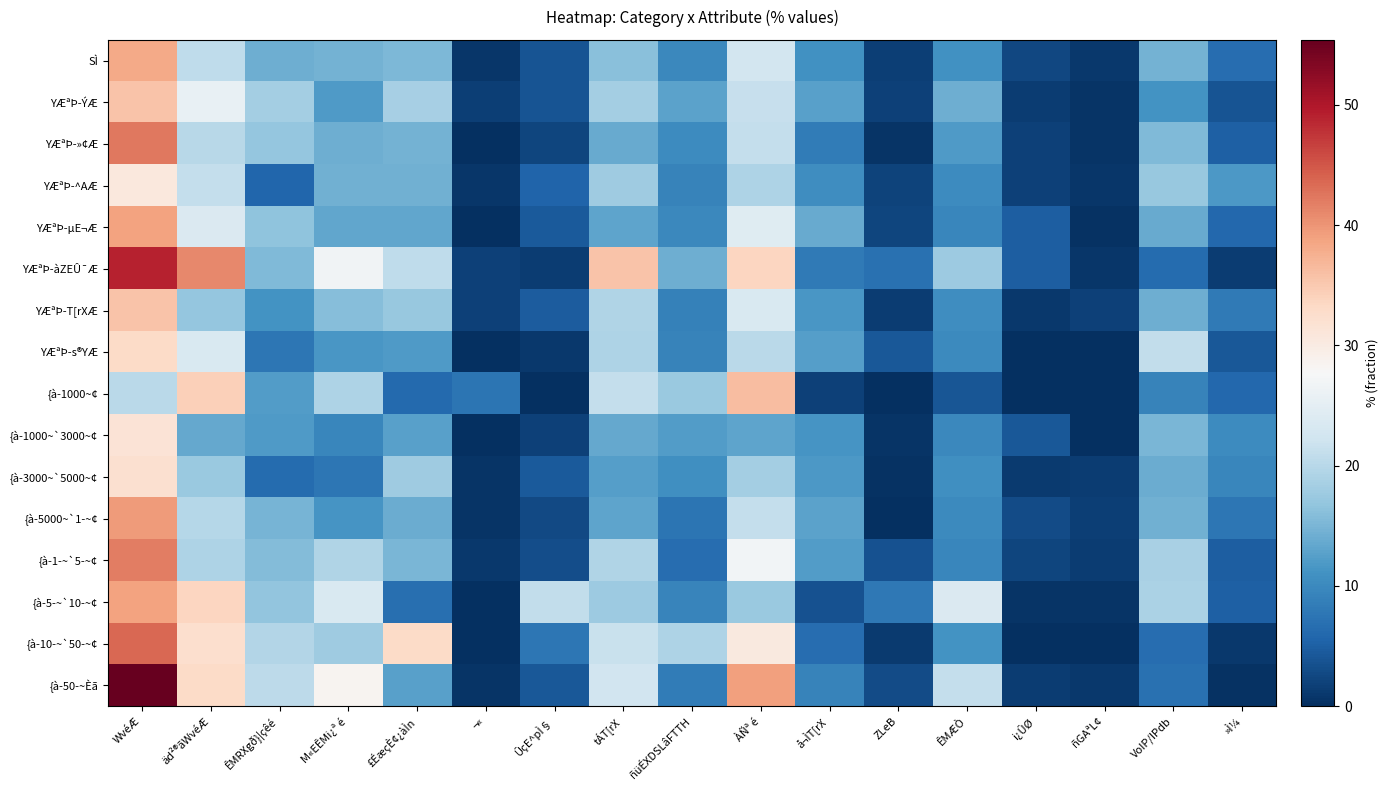

At which category is the sum across all series the highest?

WvéÆ